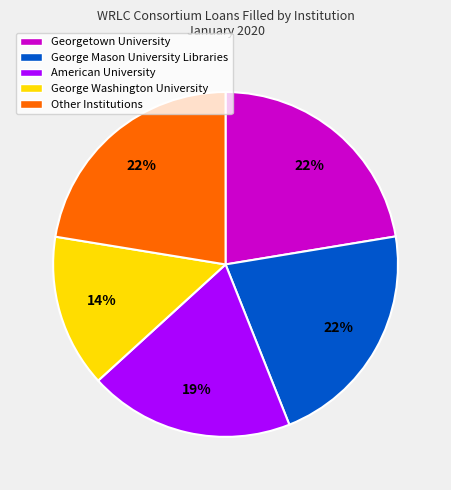

Do Other Institutions and George Washington University together represent more than half of the pie?

No